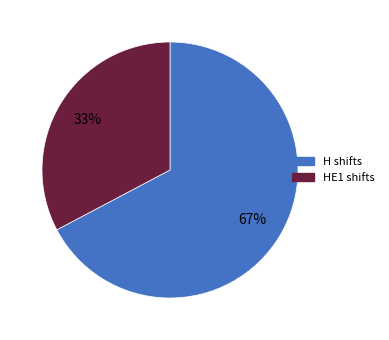

Does any single category account for the majority?

Yes